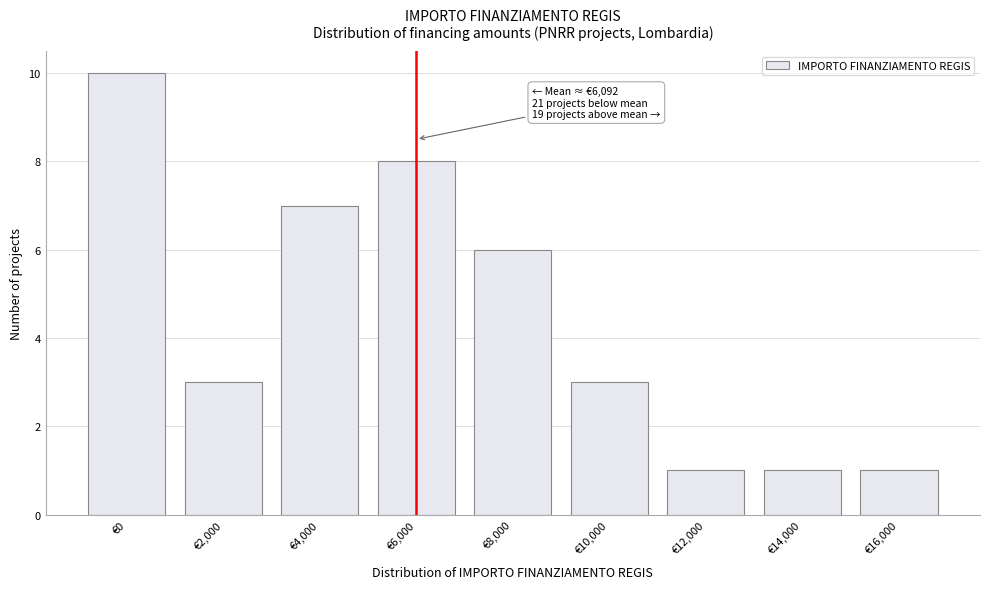

Reading left to right, transcribe all the data shown in this chart.

€0=10	€2,000=3	€4,000=7	€6,000=8	€8,000=6	€10,000=3	€12,000=1	€14,000=1	€16,000=1